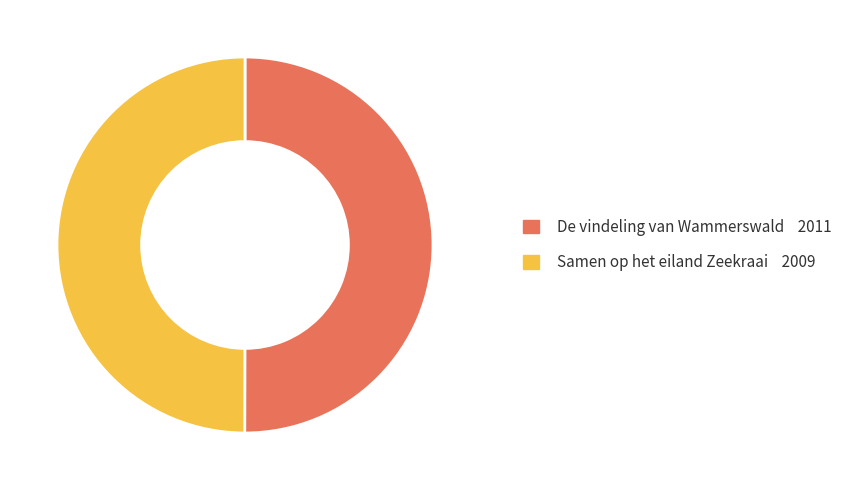

True or false: Samen op het eiland Zeekraai accounts for 42% of the total.

False